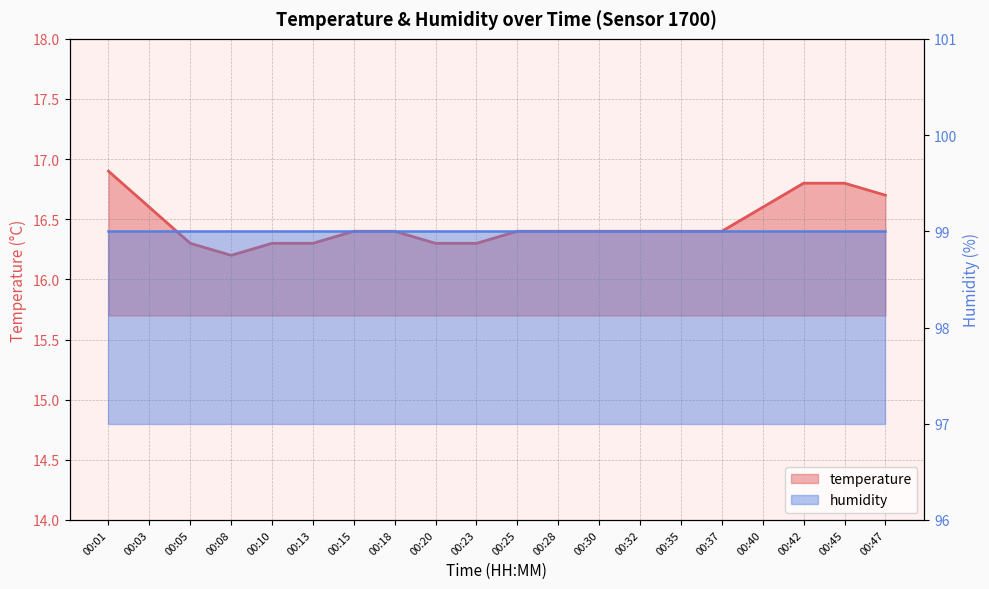

What is the change in value from 00:05 to 00:30?

+0.1